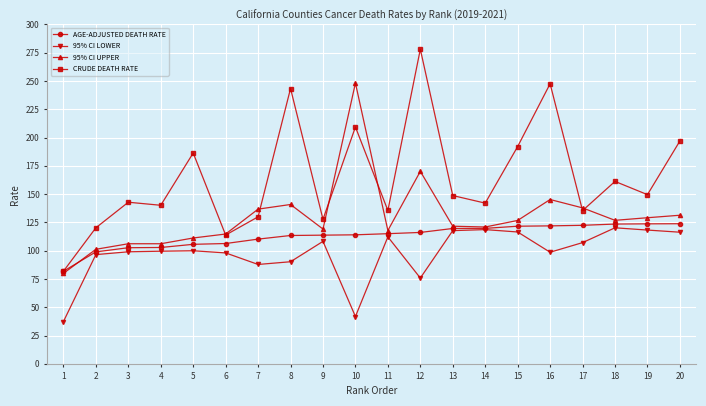

How many values in the 95% CI UPPER series exceed 126?

10